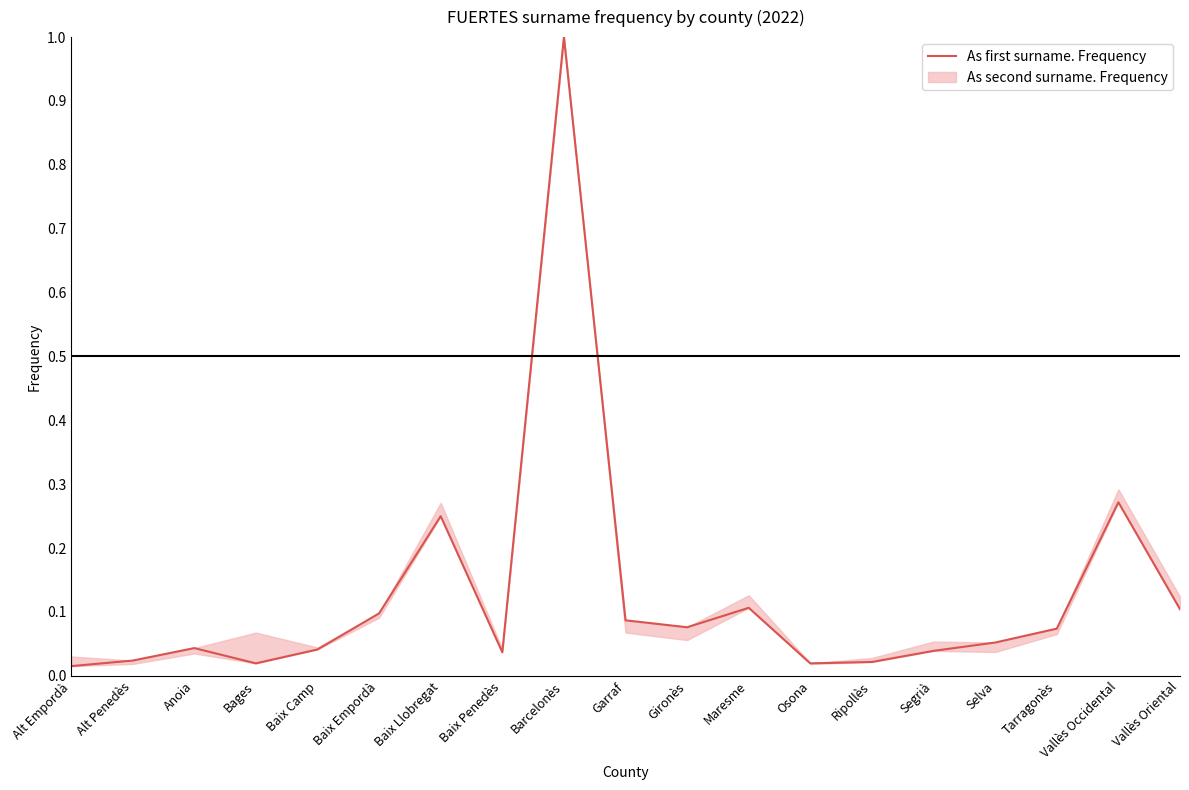

What is the difference between the maximum and second lowest values?

1.0